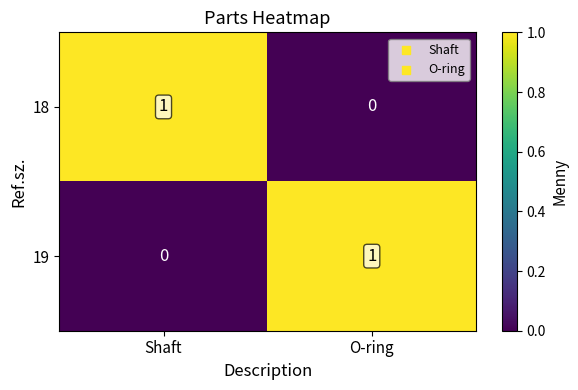

At which label does 18 reach its minimum?

O-ring